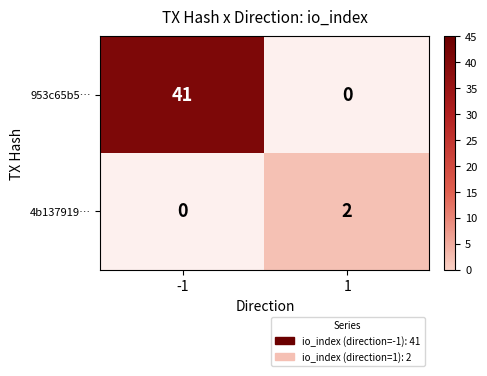

Which series has the largest range (max minus min)?

953c65b5…